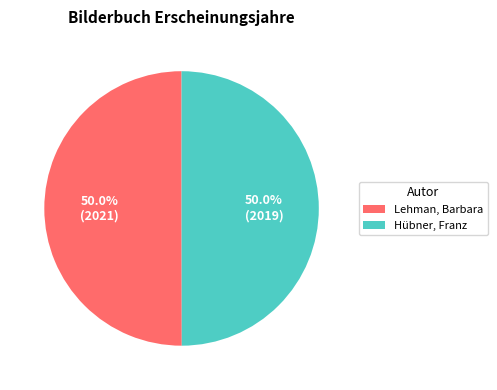

What is the total percentage of Hübner, Franz and Lehman, Barbara?

100.0%